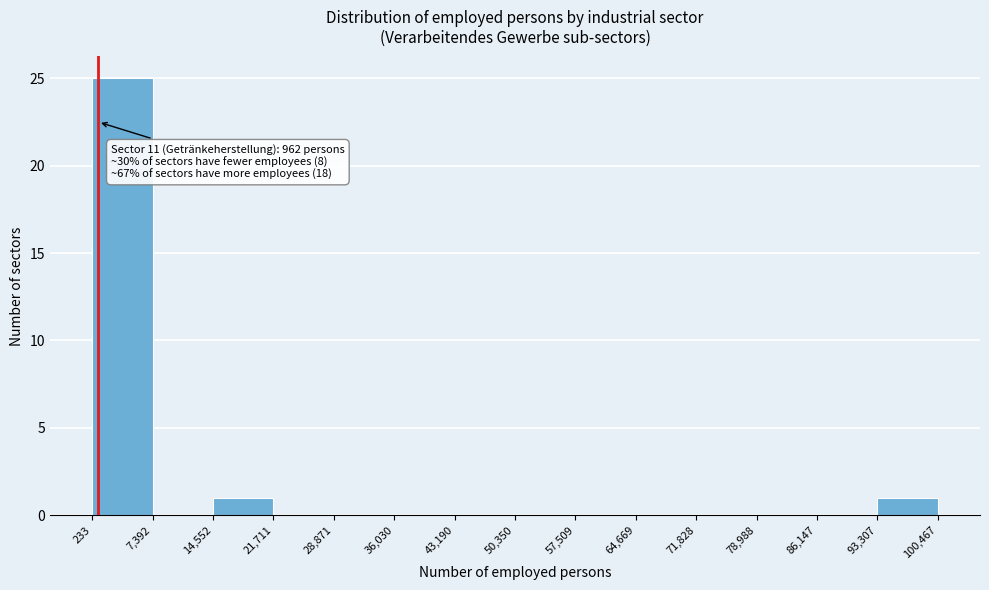

Which range on the x-axis has the tallest bar?

233 to 7,392